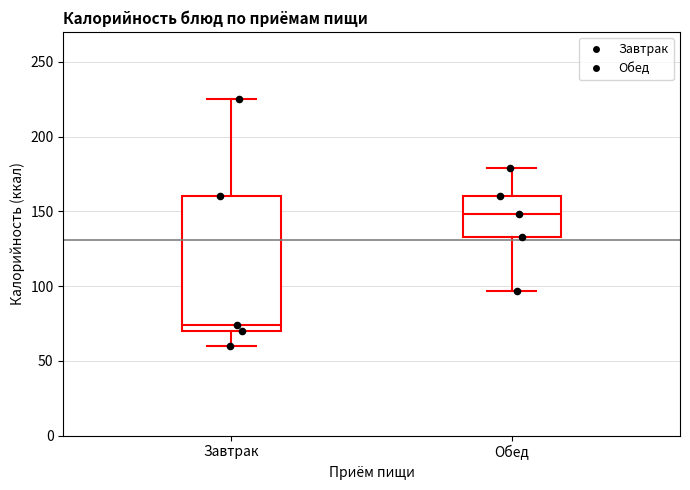

Reading left to right, transcribe this box plot: for each box, give where its median line is, the range the box spans, and where its two whiskers end, as read against the y-axis. The values are not printed on the chart, so give them approximately, as read against the axis.

Завтрак: median 75, box 70 to 160, whiskers 60 to 225
Обед: median 150, box 135 to 160, whiskers 95 to 180